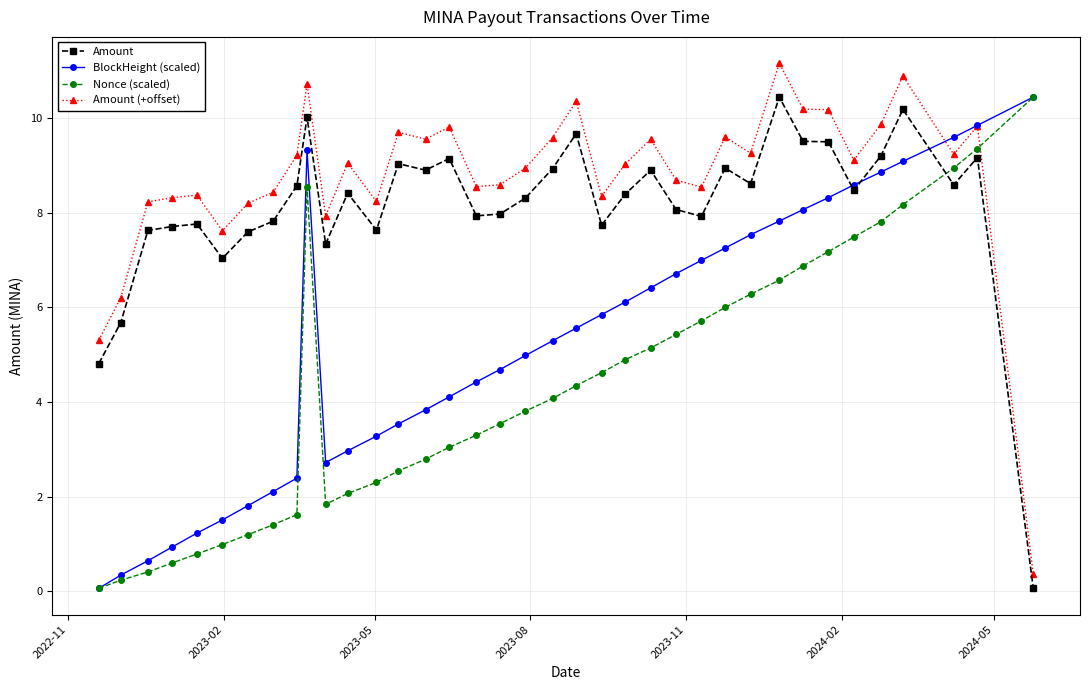

Which series has the widest spread of values?

Amount (+offset)